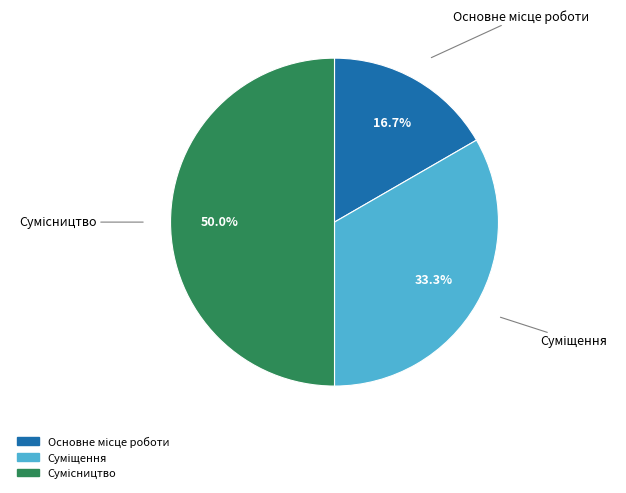

To the nearest percent, what portion does Основне місце роботи represent?

17%